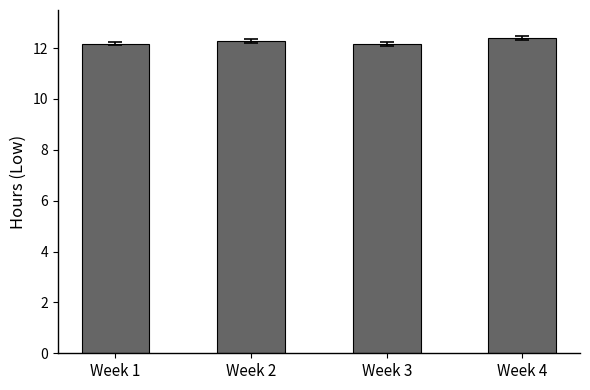

What is the greatest value displayed?

12.4